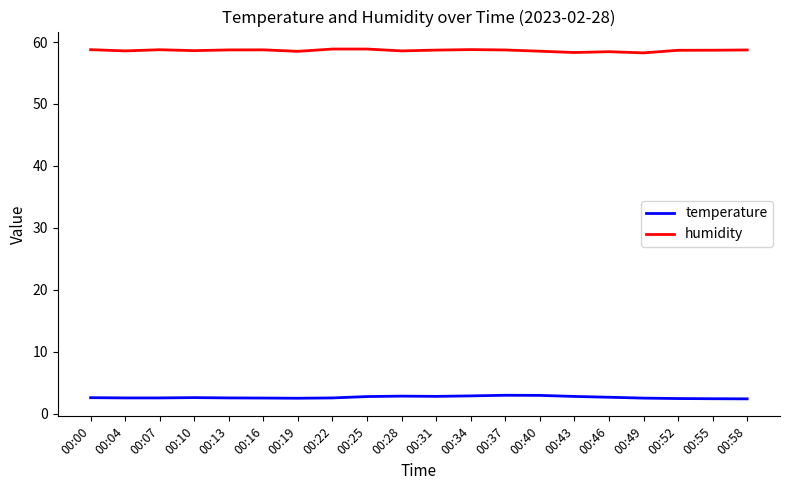

Is this an area chart (filled region under the line)?

No